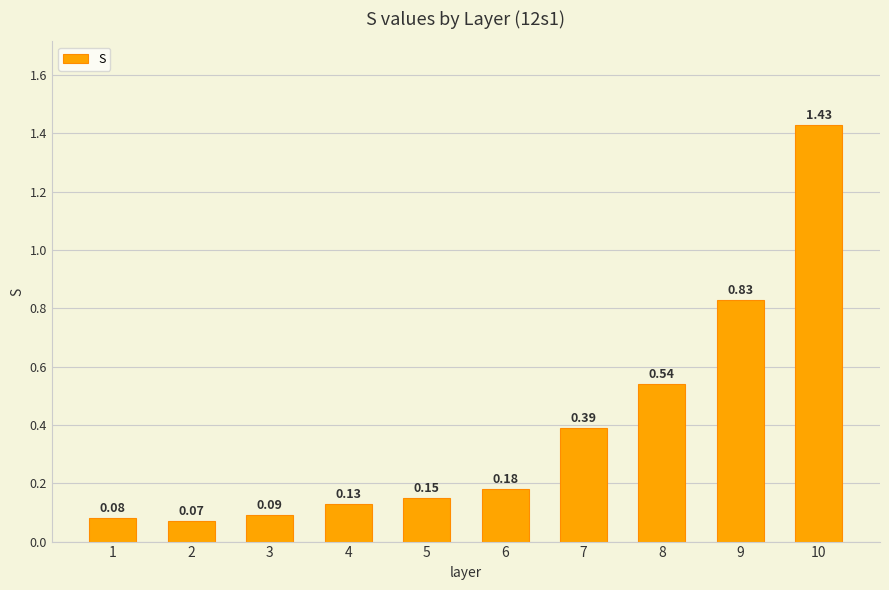

Rank the categories by value from highest to lowest.

10, 9, 8, 7, 6, 5, 4, 3, 1, 2